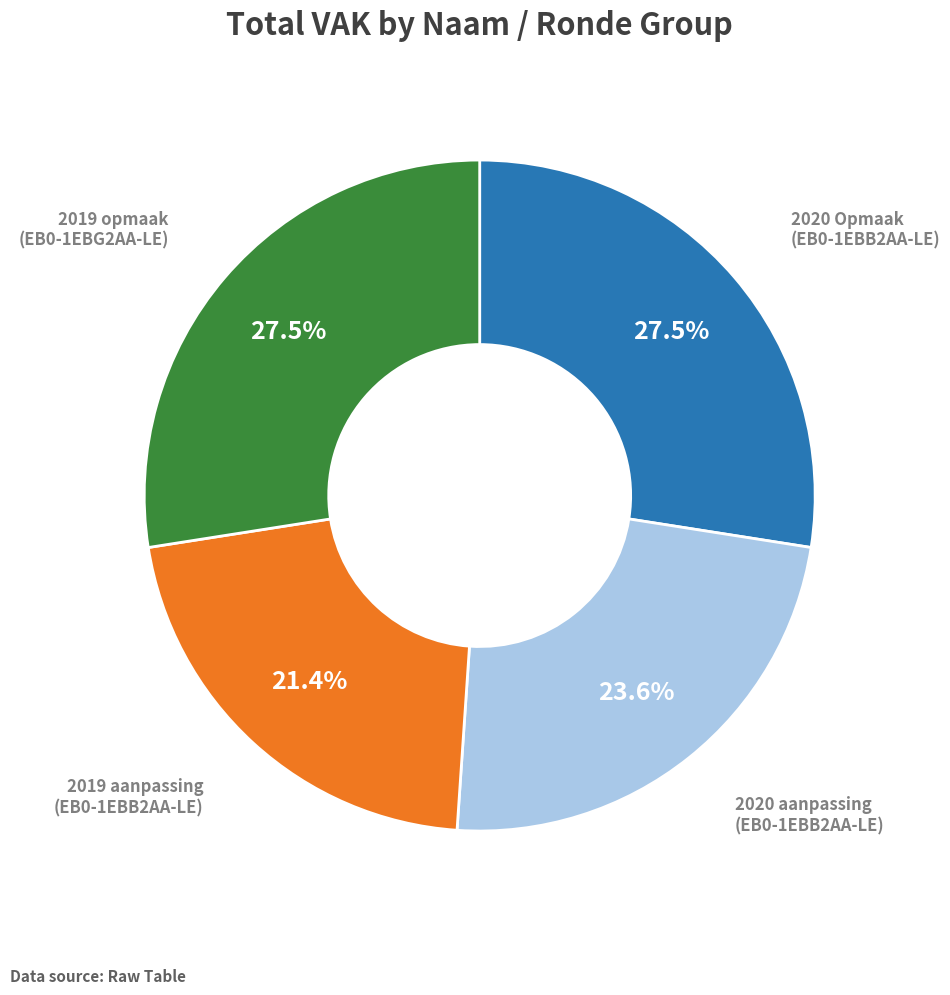

What is the smallest slice in the pie chart?

2019 aanpassing (EB0-1EBB2AA-LE)